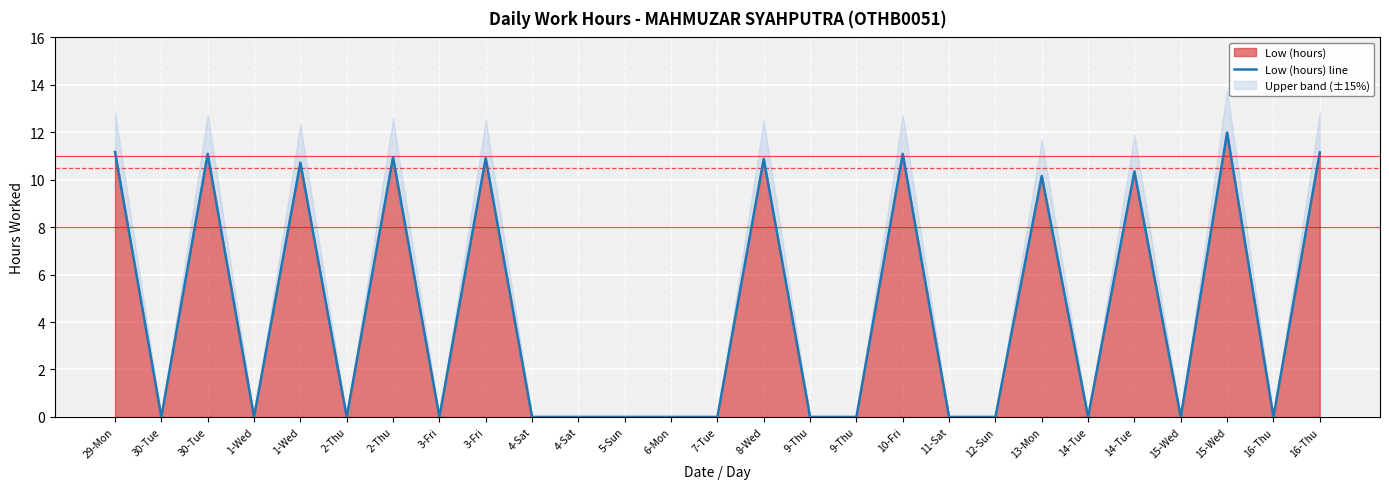

At which category does the data reach its first local valley?

30-Tue